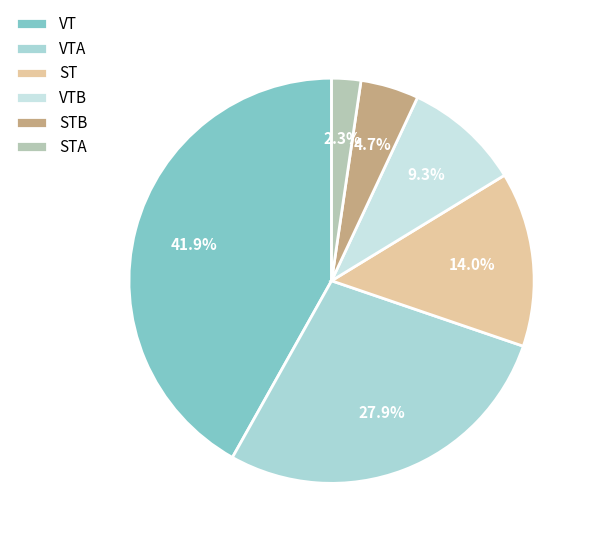

To the nearest percent, what is the combined percentage of VTA and STA?

30%